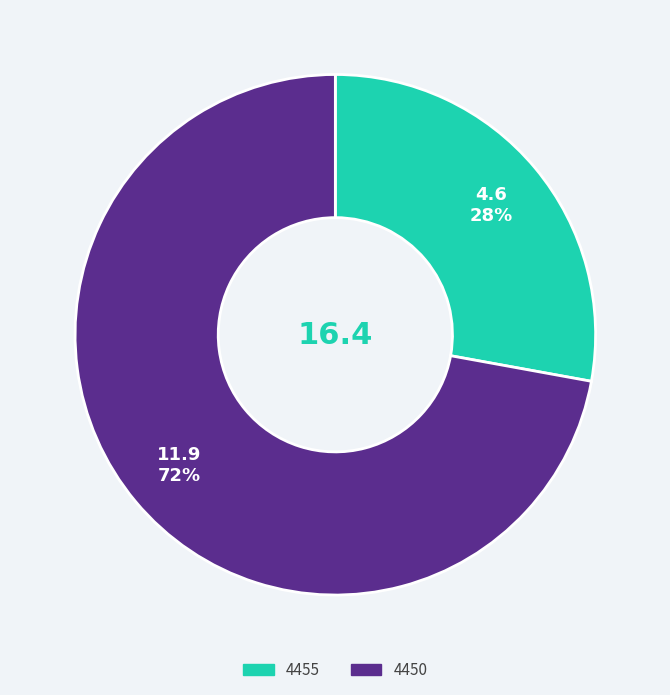

Which has a higher value, 4455 or 4450?

4450